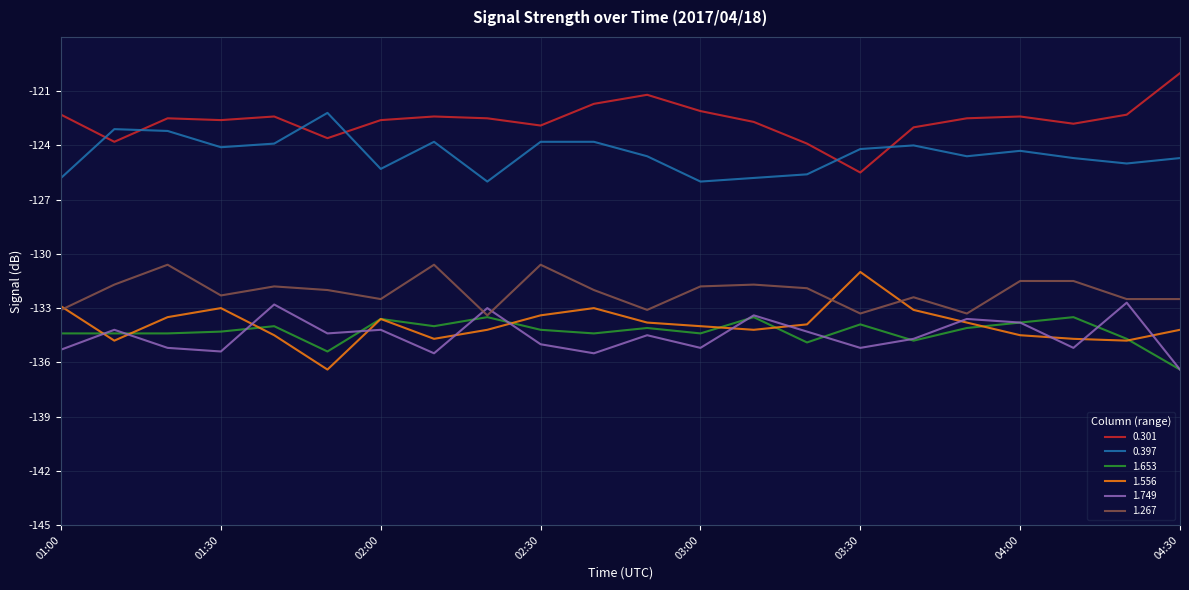

Which series has the largest total across all categories?

0.301